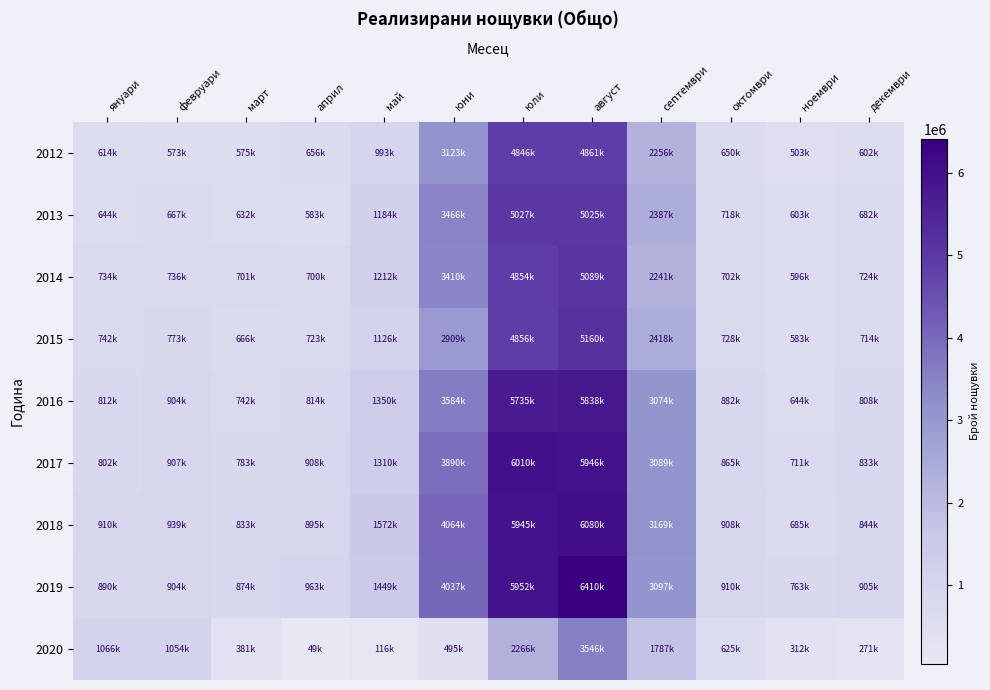

What is the total value across all series at май?

10312265